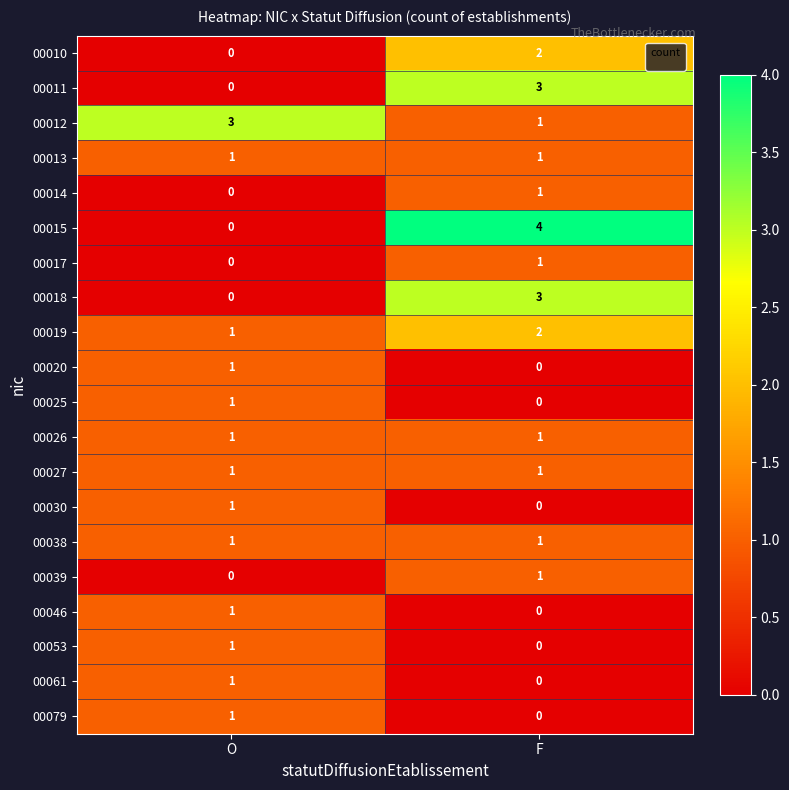

What is the sum of all 00012 values?

4